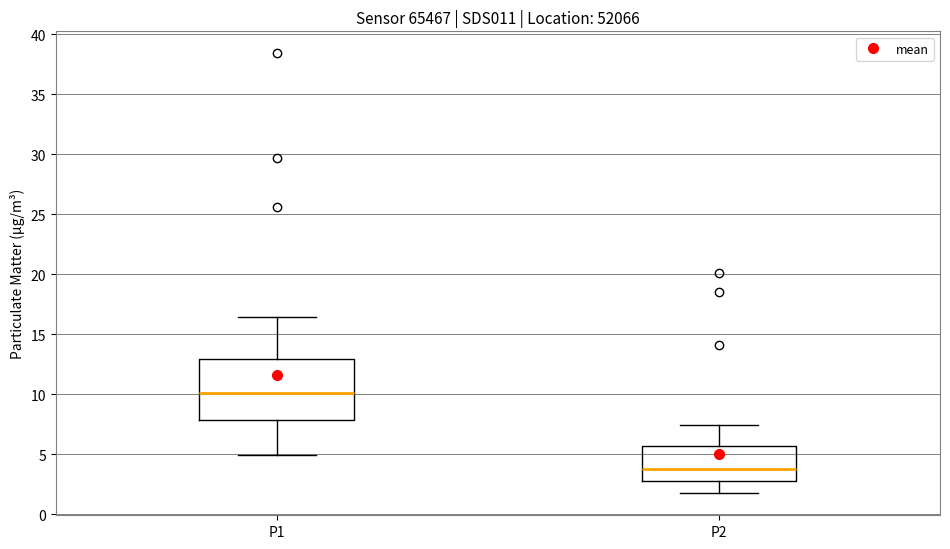

Which box has the lowest median line?

P2